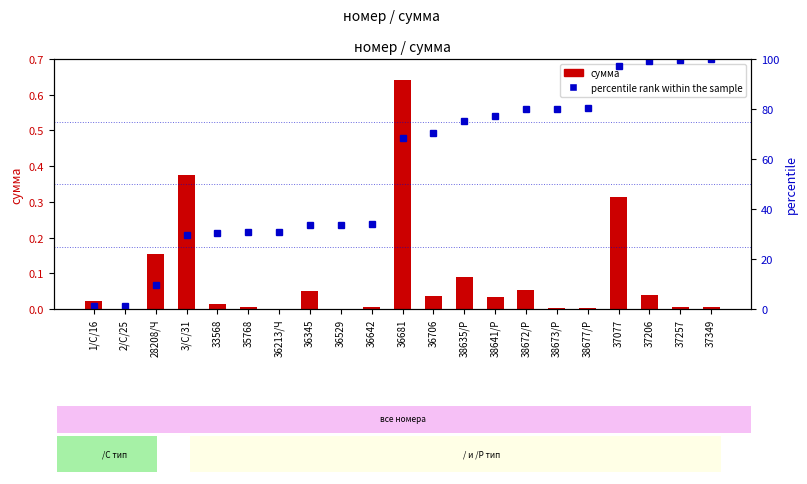

Where is percentile rank within the sample nearest to the value 50?

36642